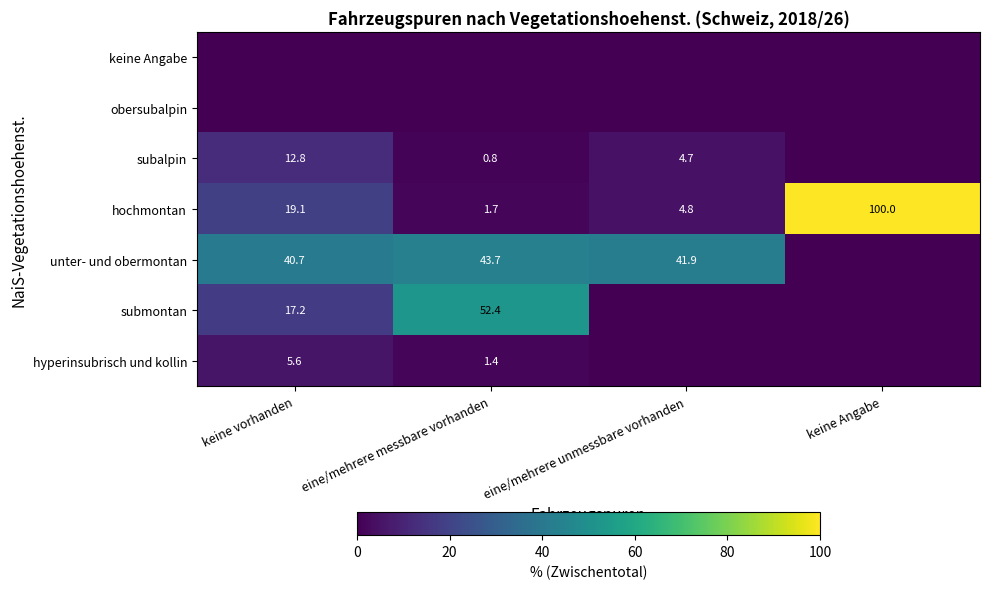

True or false: unter- und obermontan has a value of 43.7 at eine/mehrere messbare vorhanden.

True